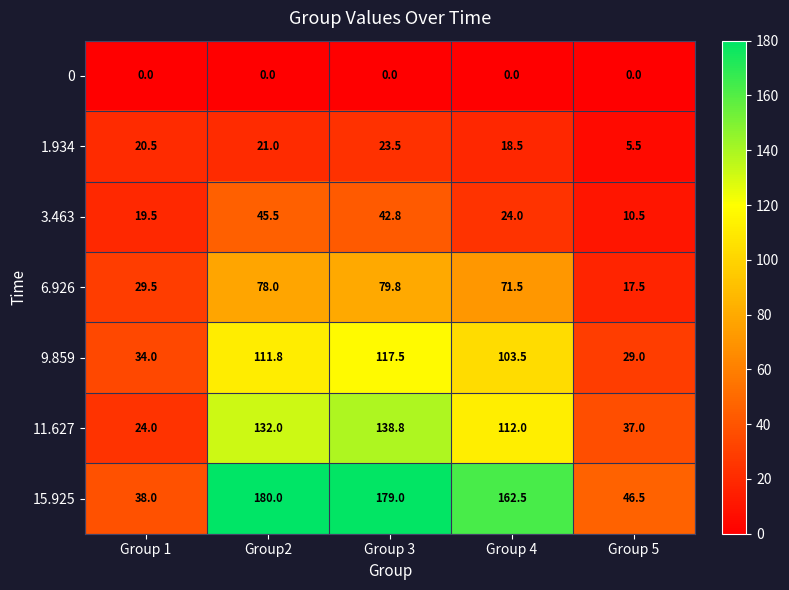

What is the total value across all series at Group 5?

146.0